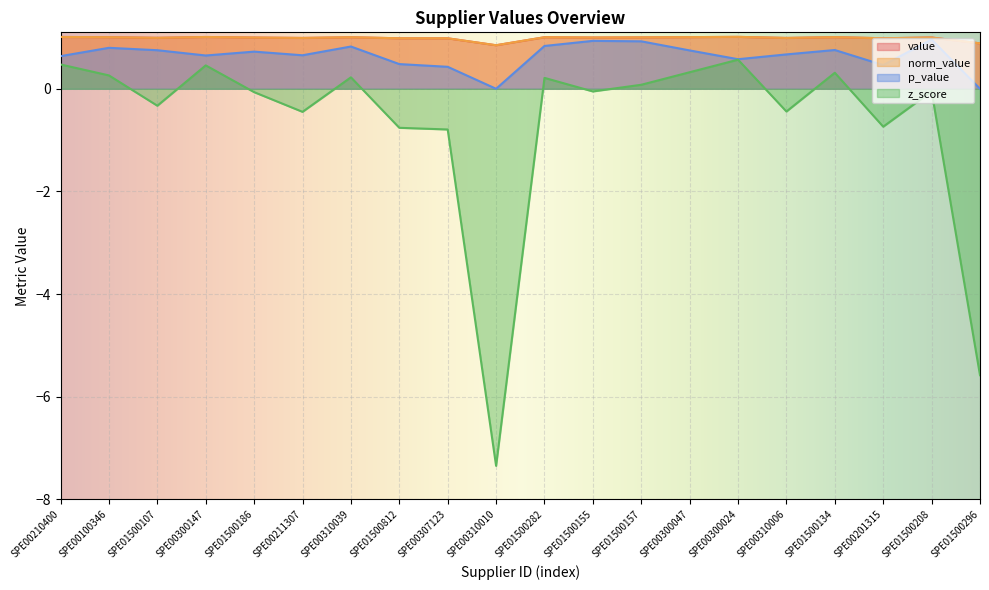

What is the total value across all series at SPE01500186?

2.7